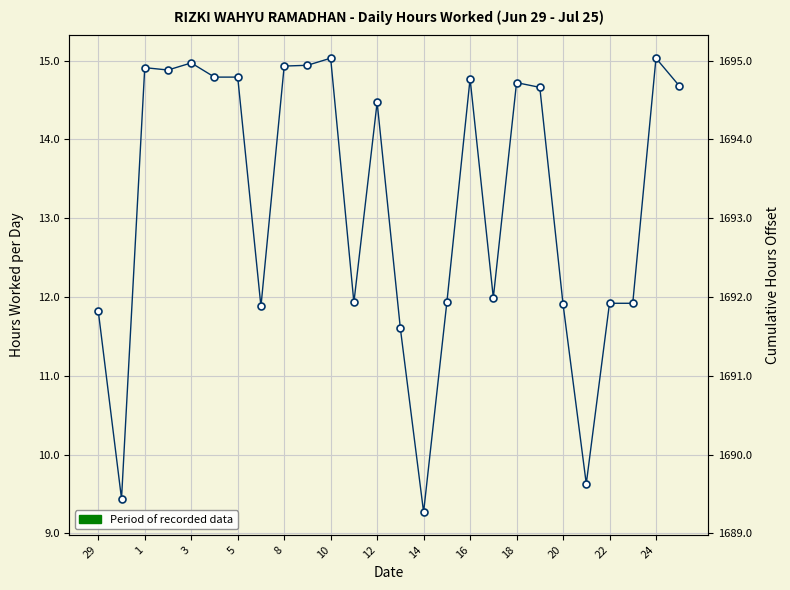

What is the average value?

13.2